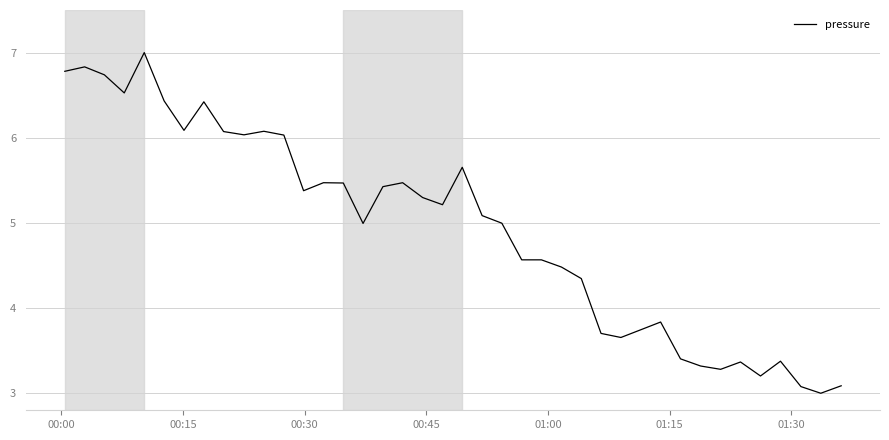

What is the maximum value shown in the chart?

7.0